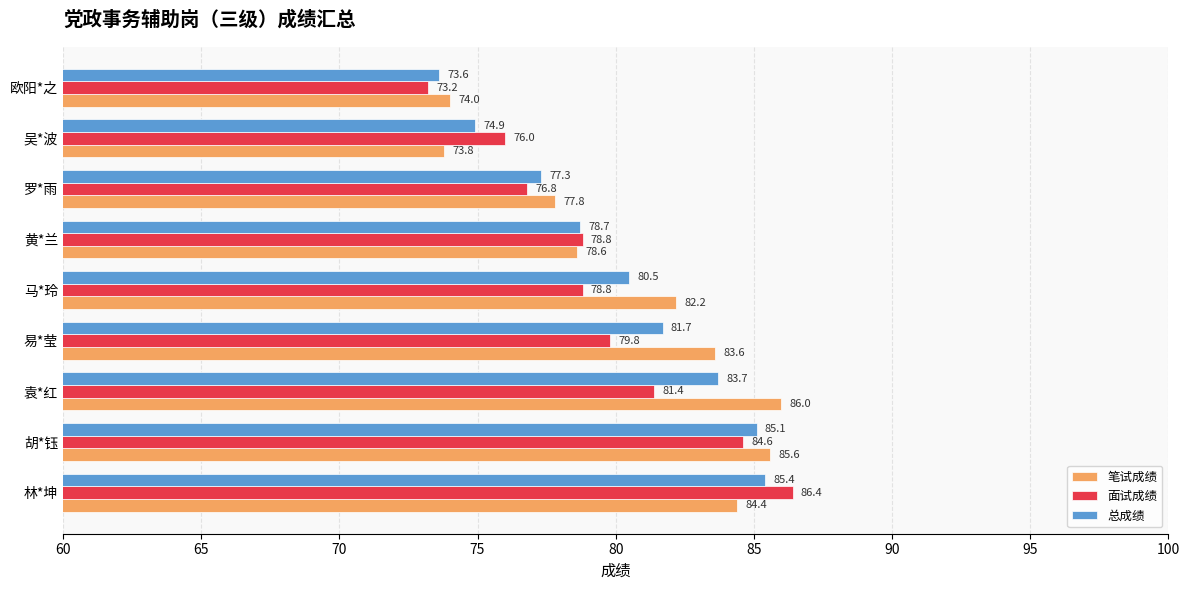

What is the difference between the 面试成绩 values at 罗*雨 and 林*坤?

9.6